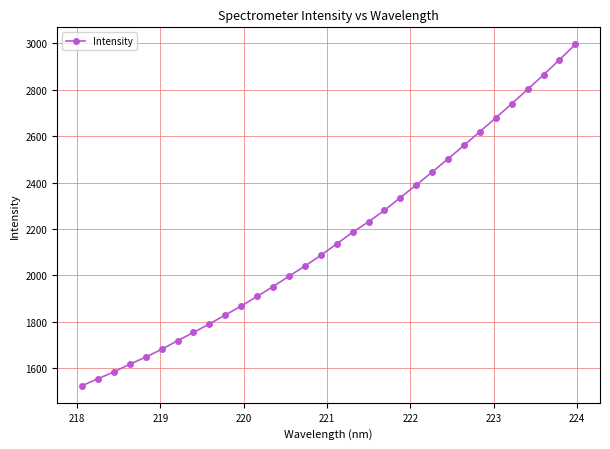

How many lines are shown in the chart?

1